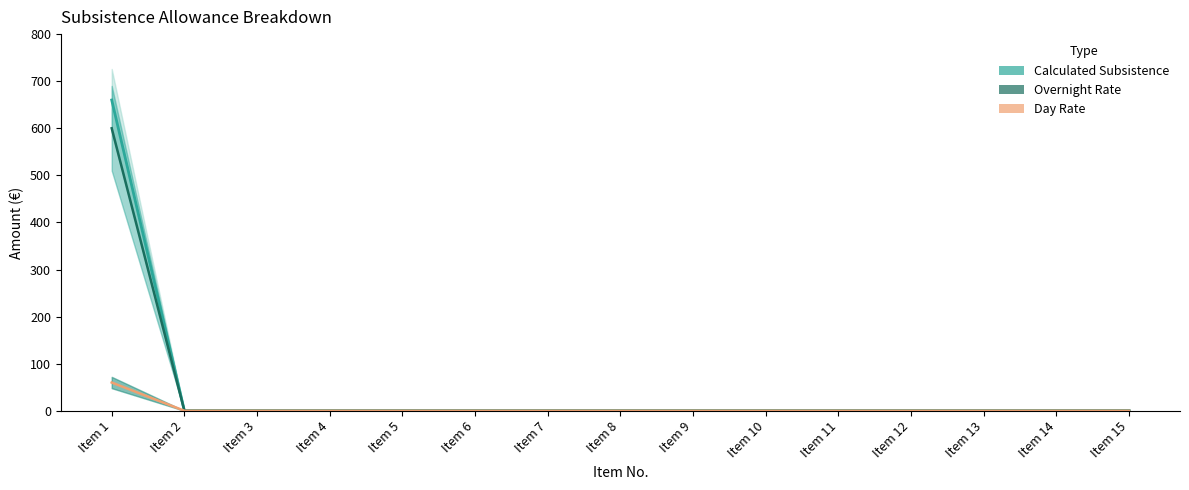

At which category is the sum across all series the highest?

Item 1